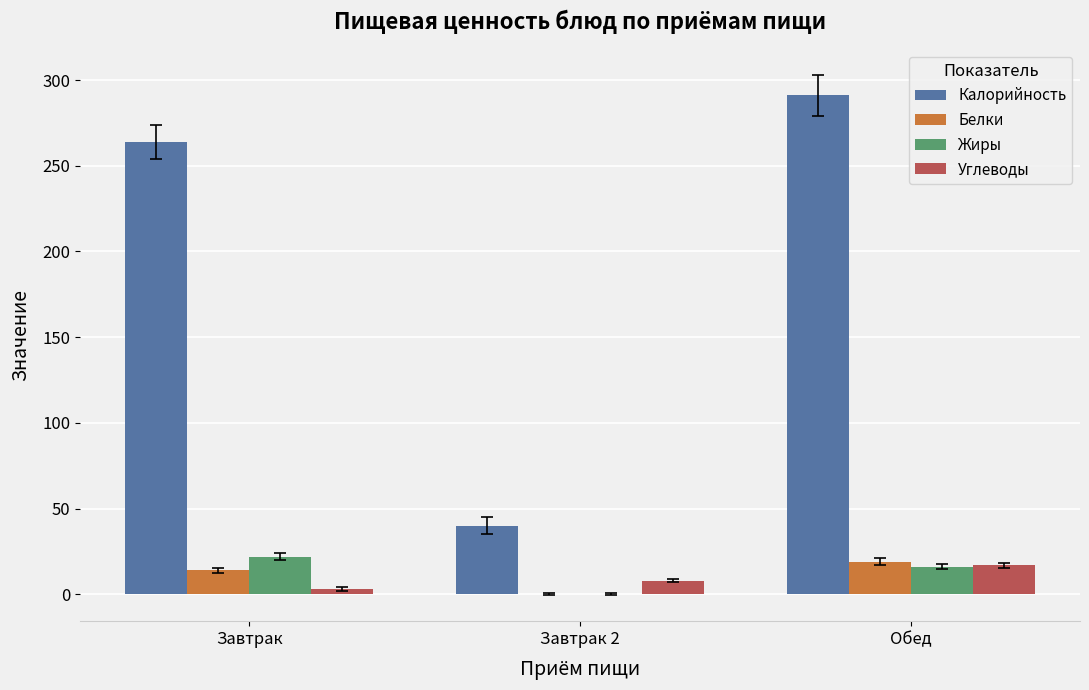

How many groups of bars are there?

3